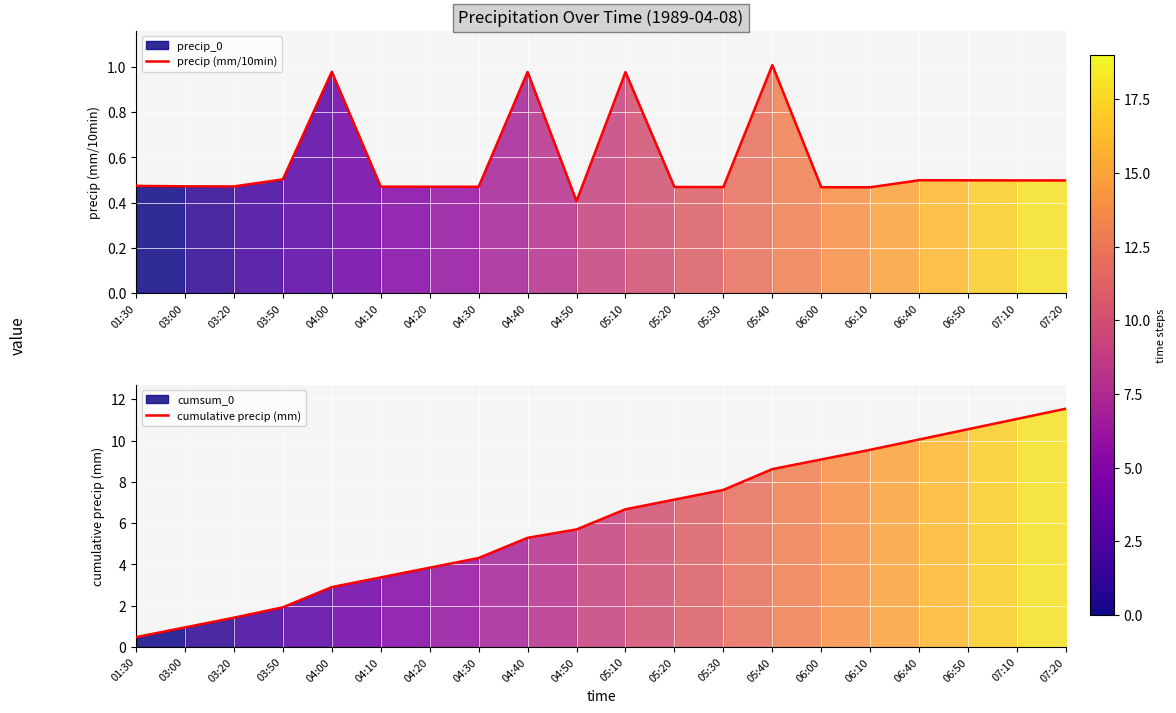

Rank the series at 04:20 from lowest to highest value.

precip (mm/10min), cumulative precip (mm)